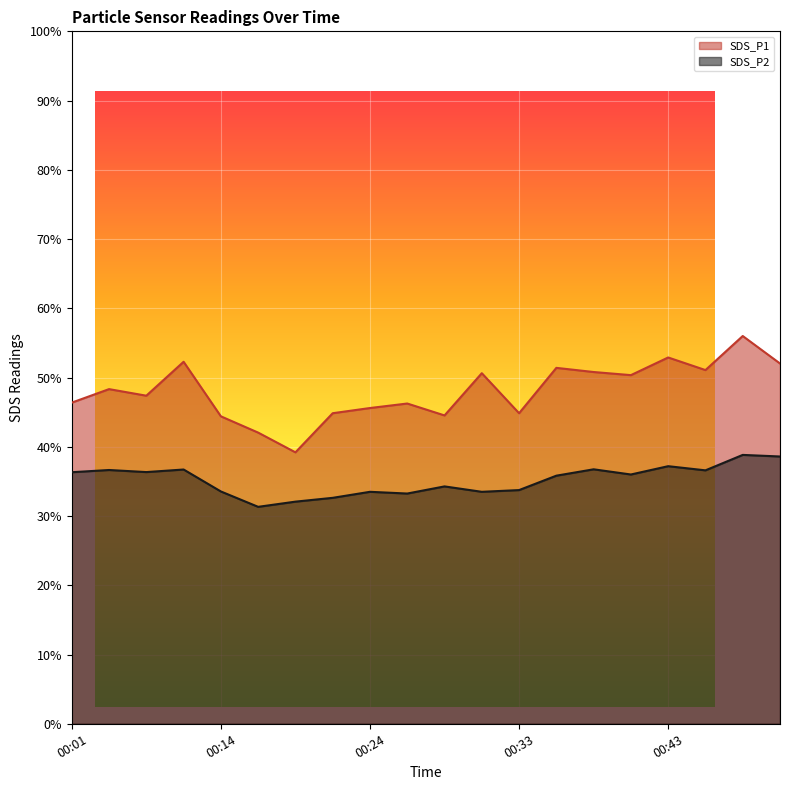

At which category does SDS_P1 reach its first local valley?

00:06